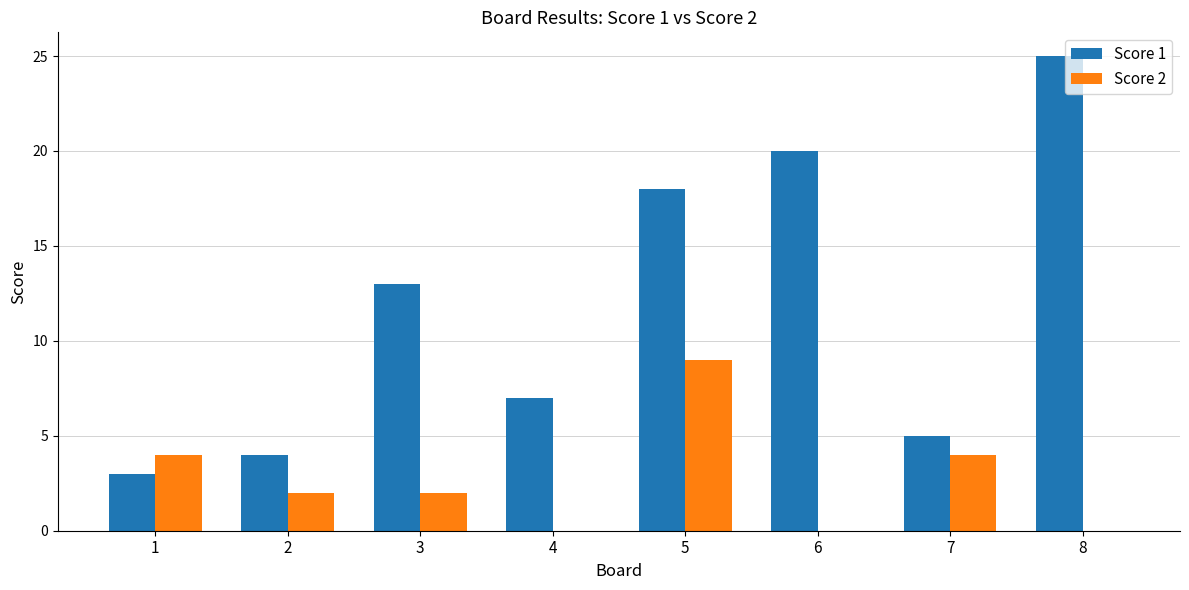

What is the total value across all series at 2?

6